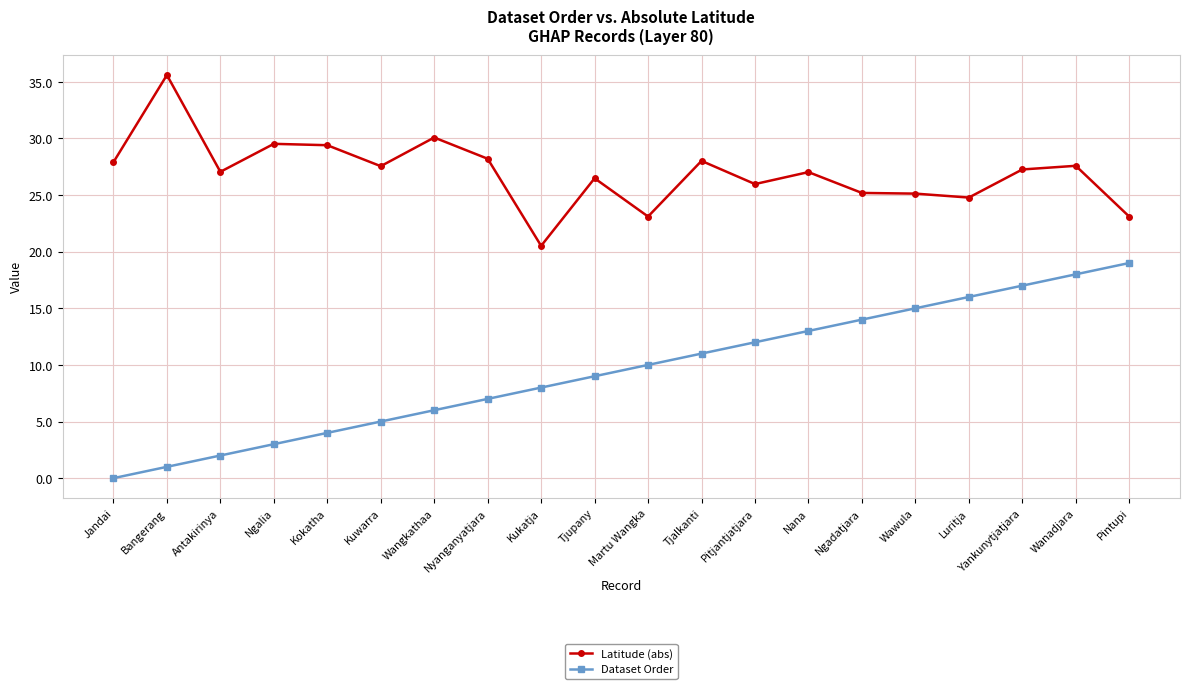

Which category has the highest value in the Latitude (abs) series?

Bangerang